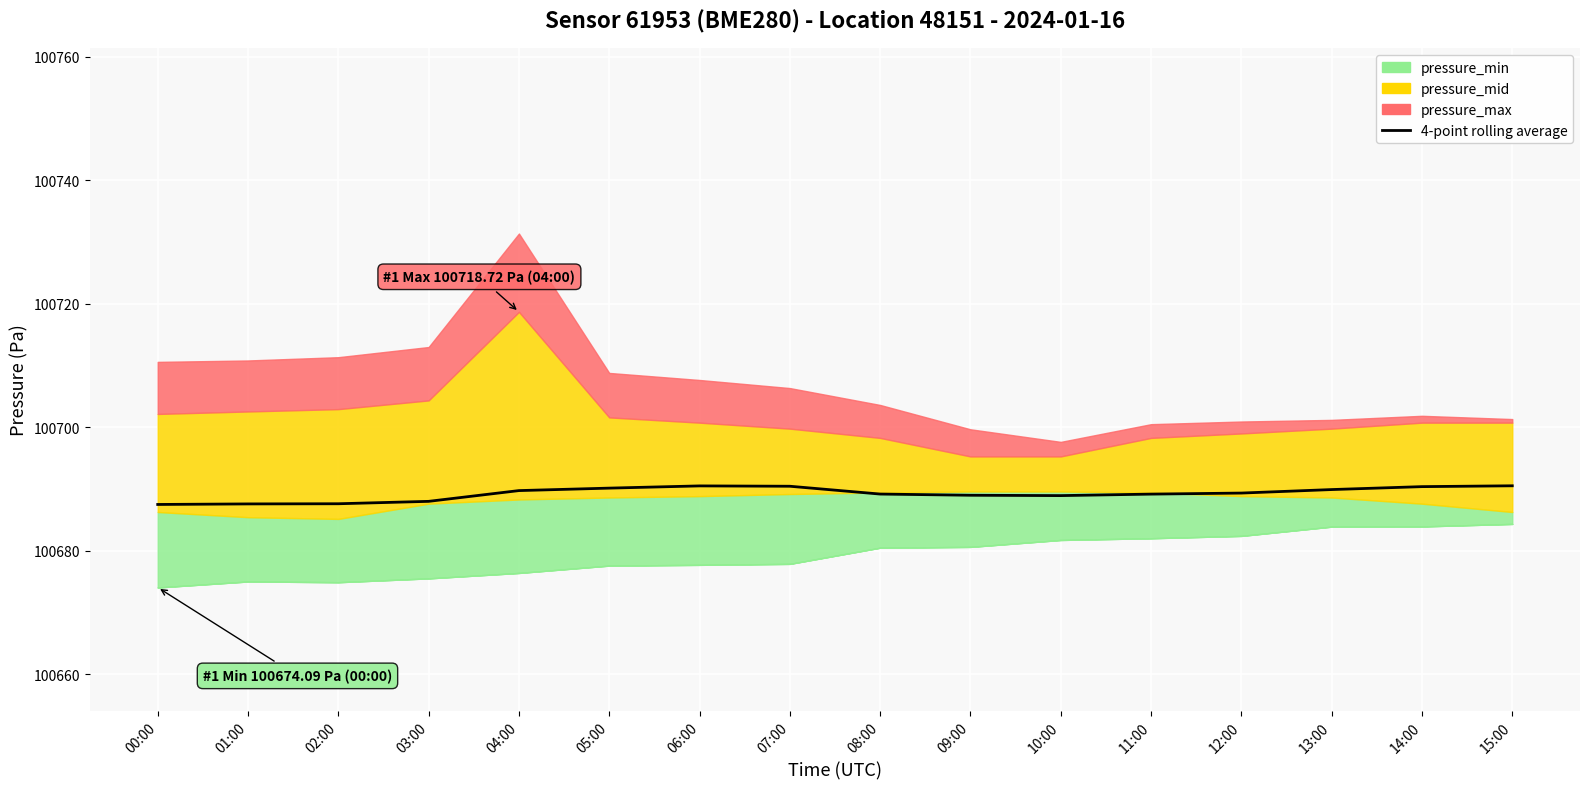

At which label is the value closest to 100689?

09:00